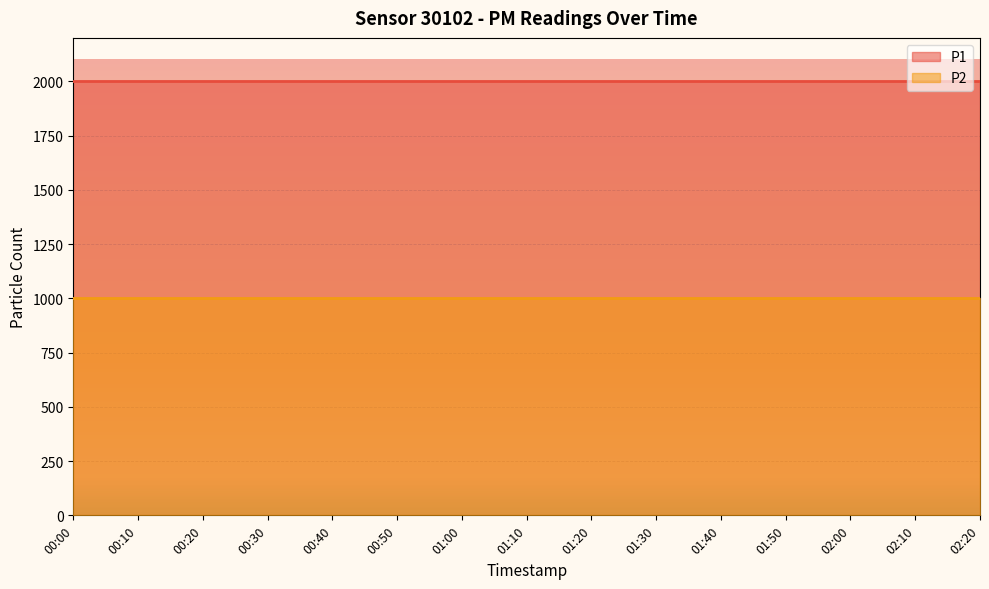

What is the sum of all P2 values?

14998.5